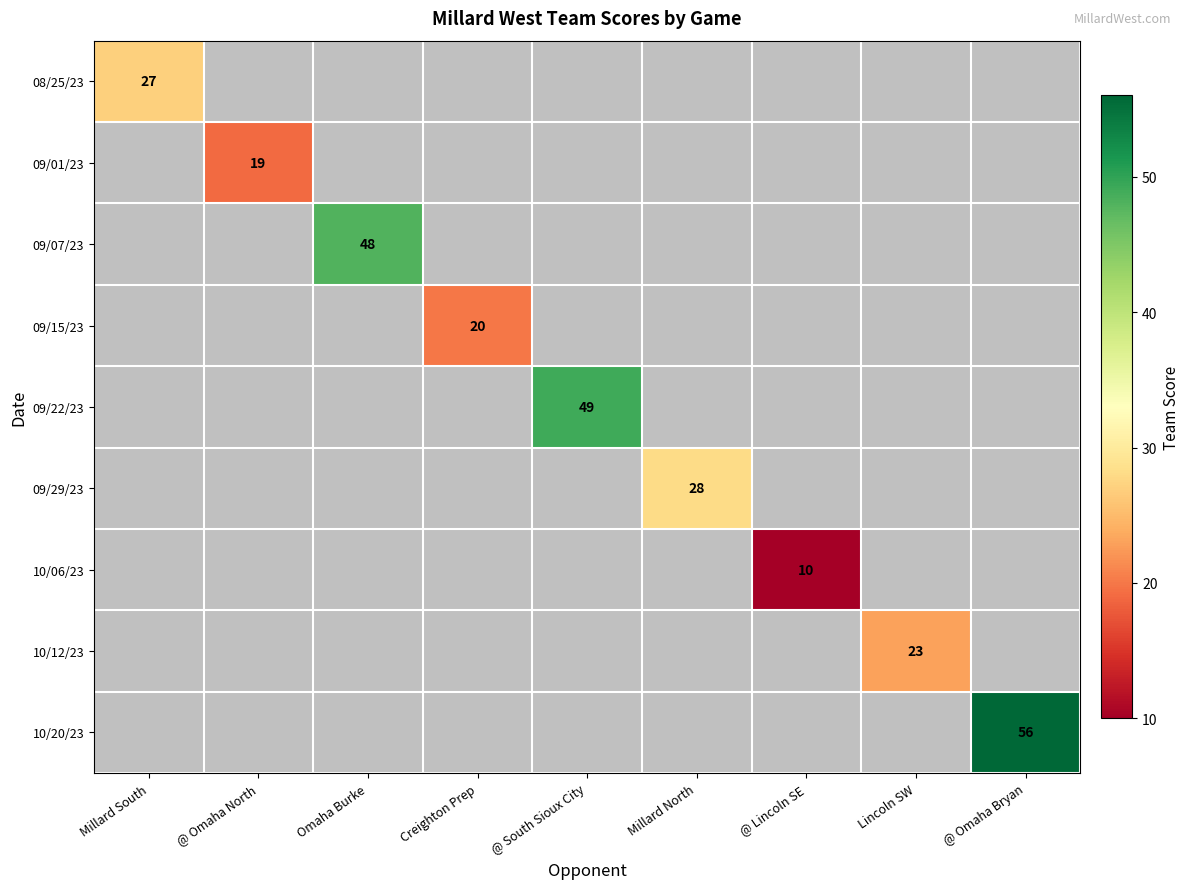

The value of 09/07/23 at Omaha Burke is 70. True or false?

False